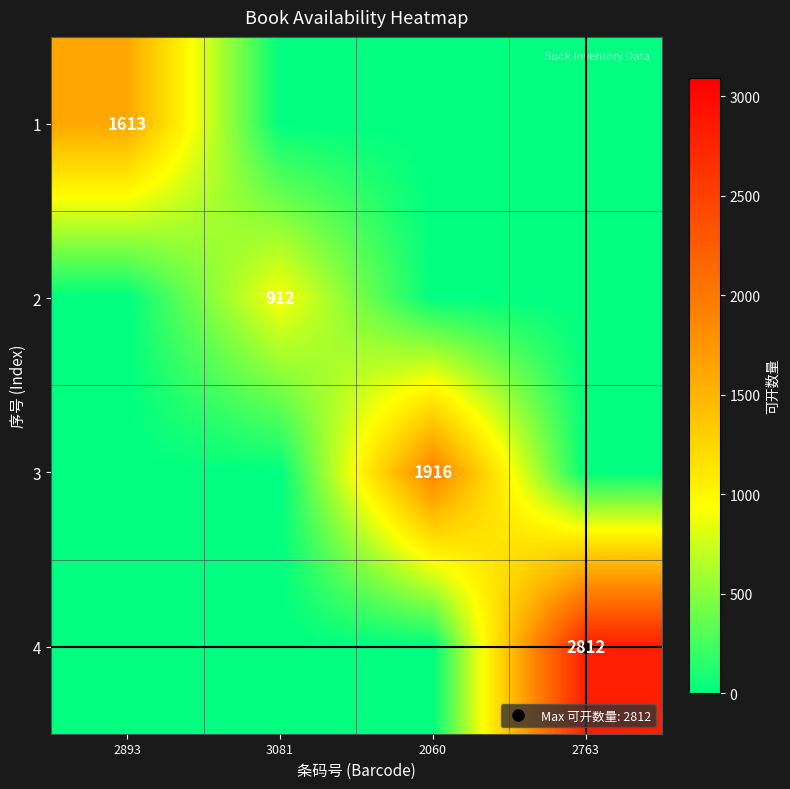

Rank the series by their maximum value, from highest to lowest.

4, 3, 1, 2